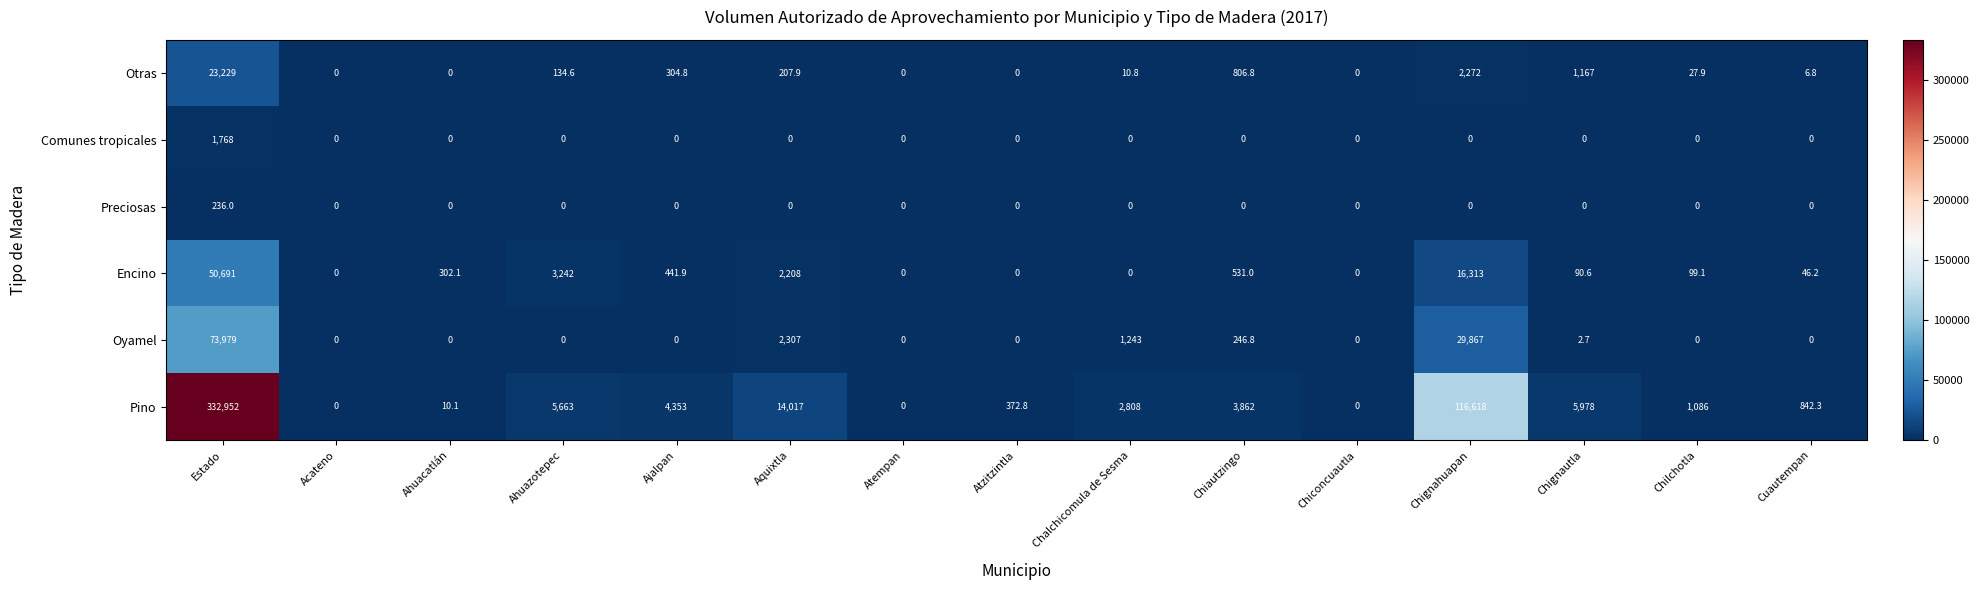

Which series changed the most between Atzitzintla and Chiconcuautla?

Pino